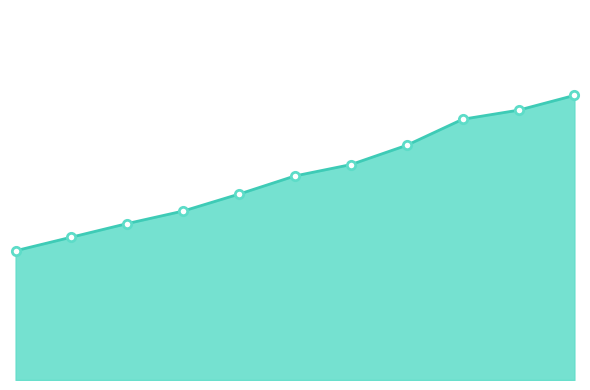

Reading left to right, list all the values displayed in this chart.

1.4	1.6	1.7	1.9	2.0	2.2	2.4	2.6	2.9	3.0	3.1